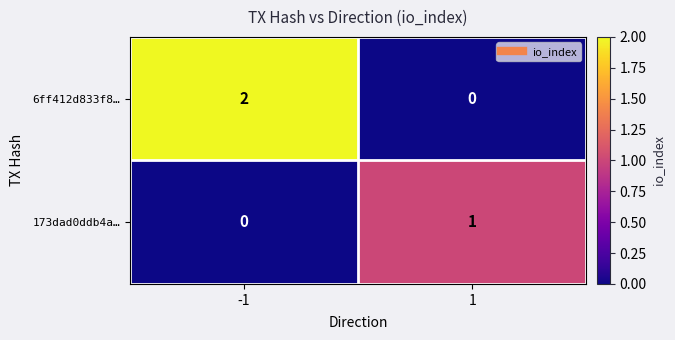

Rank the series by their average value, from lowest to highest.

173dad0ddb4a…, 6ff412d833f8…